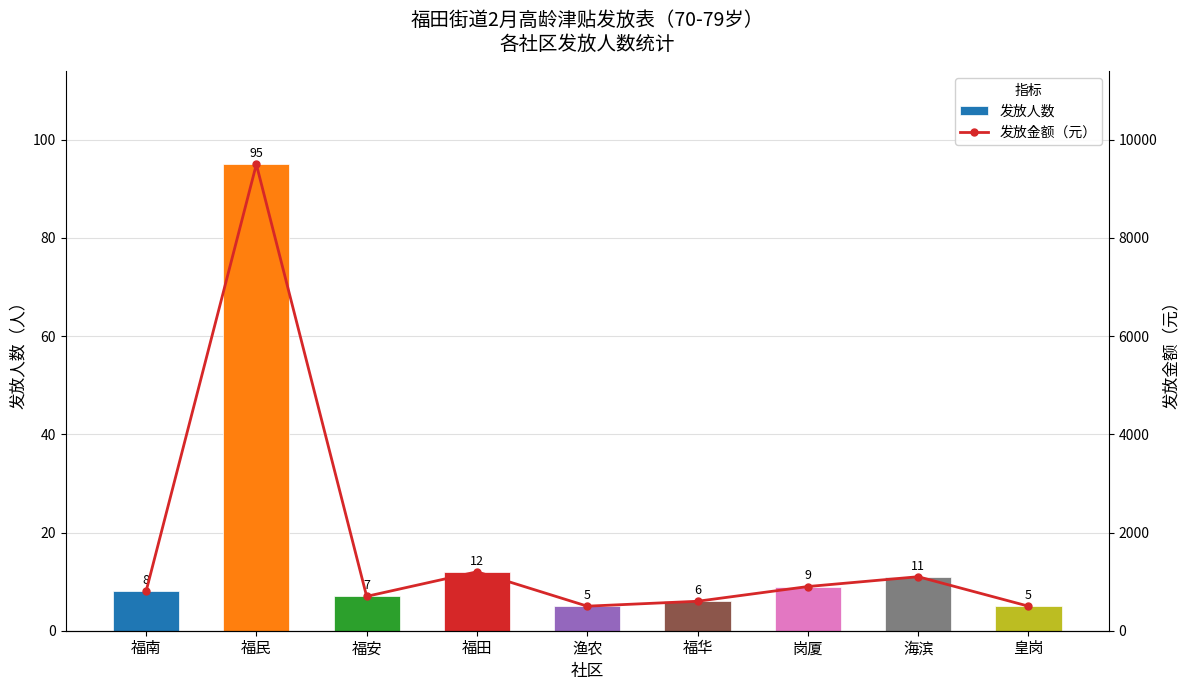

The 发放人数 series shows 4 at 福华. True or false?

False